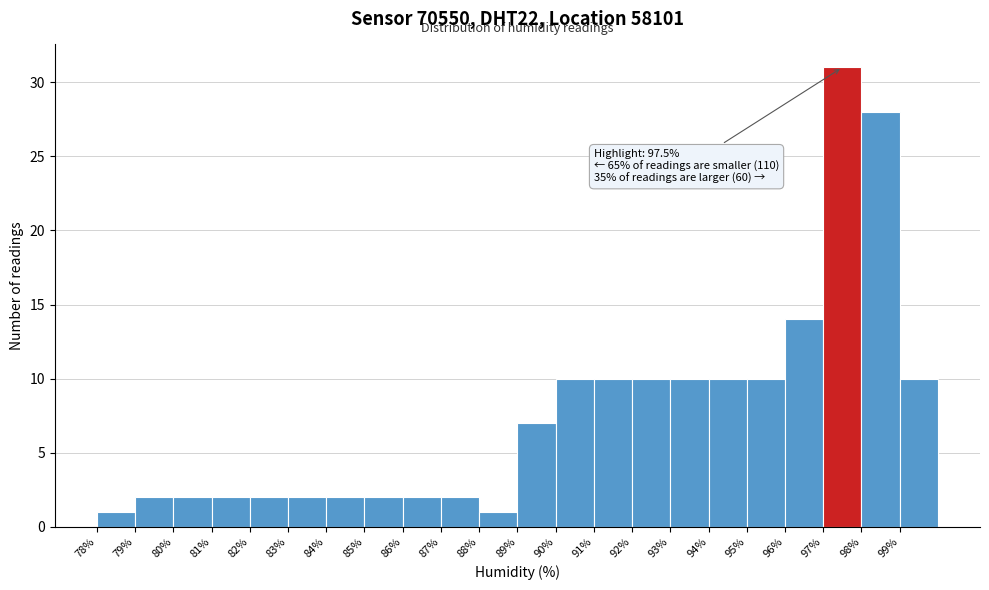

Over which range of the x-axis is the bar tallest?

97 to 98